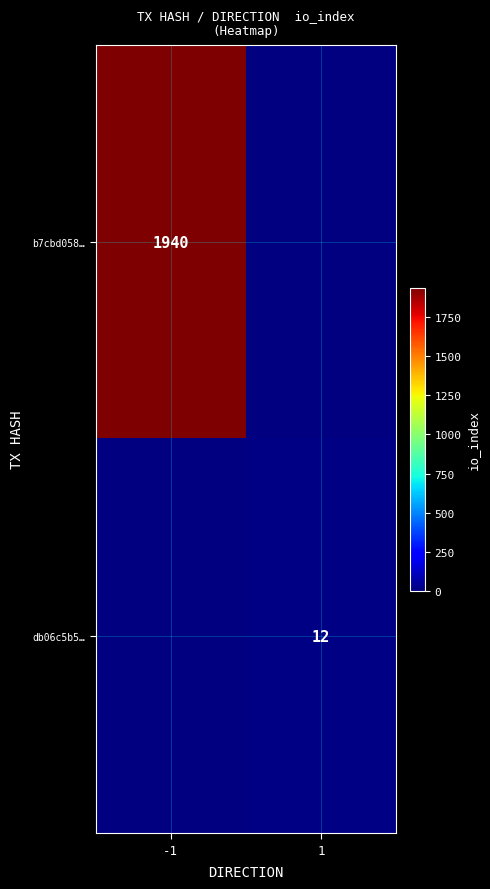

The b7cbd058… series shows 447 at -1. True or false?

False